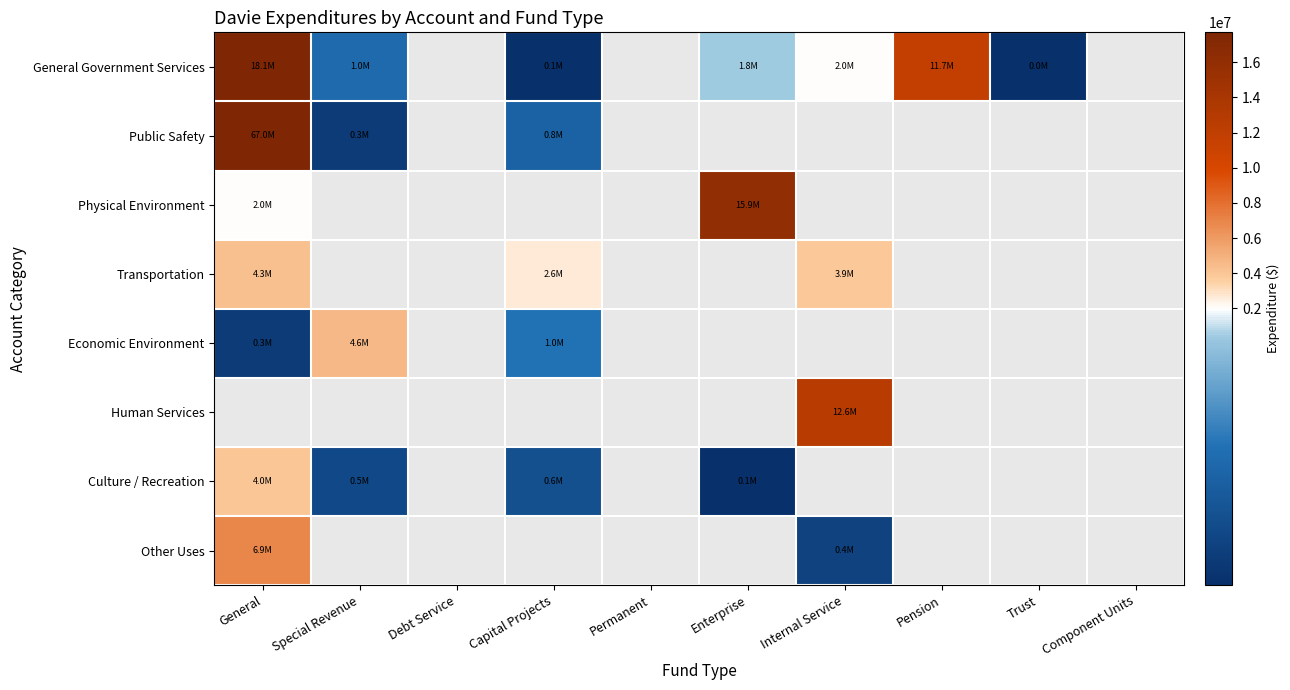

At how many categories does at least one series exceed 46369759?

1